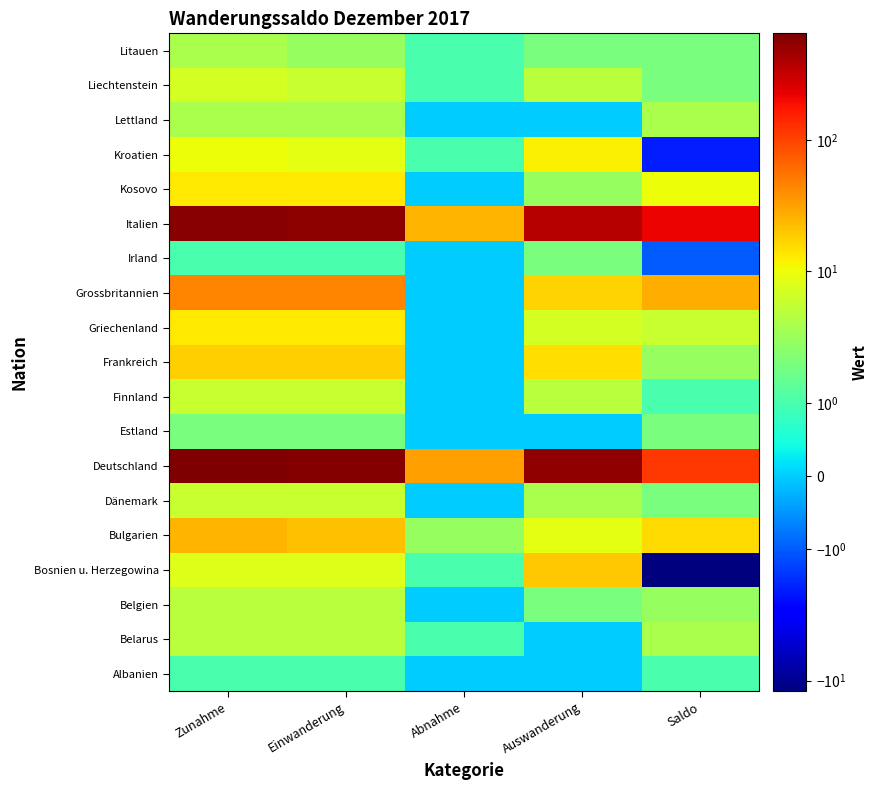

Reading left to right, transcribe all the data shown in this chart.

Albanien: Zunahme=1	Einwanderung=1	Abnahme=0	Auswanderung=0	Saldo=1
Belarus: Zunahme=5	Einwanderung=5	Abnahme=1	Auswanderung=0	Saldo=4
Belgien: Zunahme=5	Einwanderung=5	Abnahme=0	Auswanderung=2	Saldo=3
Bosnien u. Herzegowina: Zunahme=8	Einwanderung=8	Abnahme=1	Auswanderung=20	Saldo=-12
Bulgarien: Zunahme=25	Einwanderung=22	Abnahme=3	Auswanderung=9	Saldo=16
Dänemark: Zunahme=6	Einwanderung=6	Abnahme=0	Auswanderung=4	Saldo=2
Deutschland: Zunahme=646	Einwanderung=614	Abnahme=32	Auswanderung=533	Saldo=113
Estland: Zunahme=2	Einwanderung=2	Abnahme=0	Auswanderung=0	Saldo=2
Finnland: Zunahme=6	Einwanderung=6	Abnahme=0	Auswanderung=5	Saldo=1
Frankreich: Zunahme=18	Einwanderung=18	Abnahme=0	Auswanderung=15	Saldo=3
Griechenland: Zunahme=13	Einwanderung=13	Abnahme=0	Auswanderung=7	Saldo=6
Grossbritannien: Zunahme=44	Einwanderung=44	Abnahme=0	Auswanderung=17	Saldo=27
Irland: Zunahme=1	Einwanderung=1	Abnahme=0	Auswanderung=2	Saldo=-1
Italien: Zunahme=584	Einwanderung=559	Abnahme=25	Auswanderung=372	Saldo=212
Kosovo: Zunahme=13	Einwanderung=13	Abnahme=0	Auswanderung=3	Saldo=10
Kroatien: Zunahme=10	Einwanderung=9	Abnahme=1	Auswanderung=12	Saldo=-2
Lettland: Zunahme=4	Einwanderung=4	Abnahme=0	Auswanderung=0	Saldo=4
Liechtenstein: Zunahme=7	Einwanderung=6	Abnahme=1	Auswanderung=5	Saldo=2
Litauen: Zunahme=4	Einwanderung=3	Abnahme=1	Auswanderung=2	Saldo=2